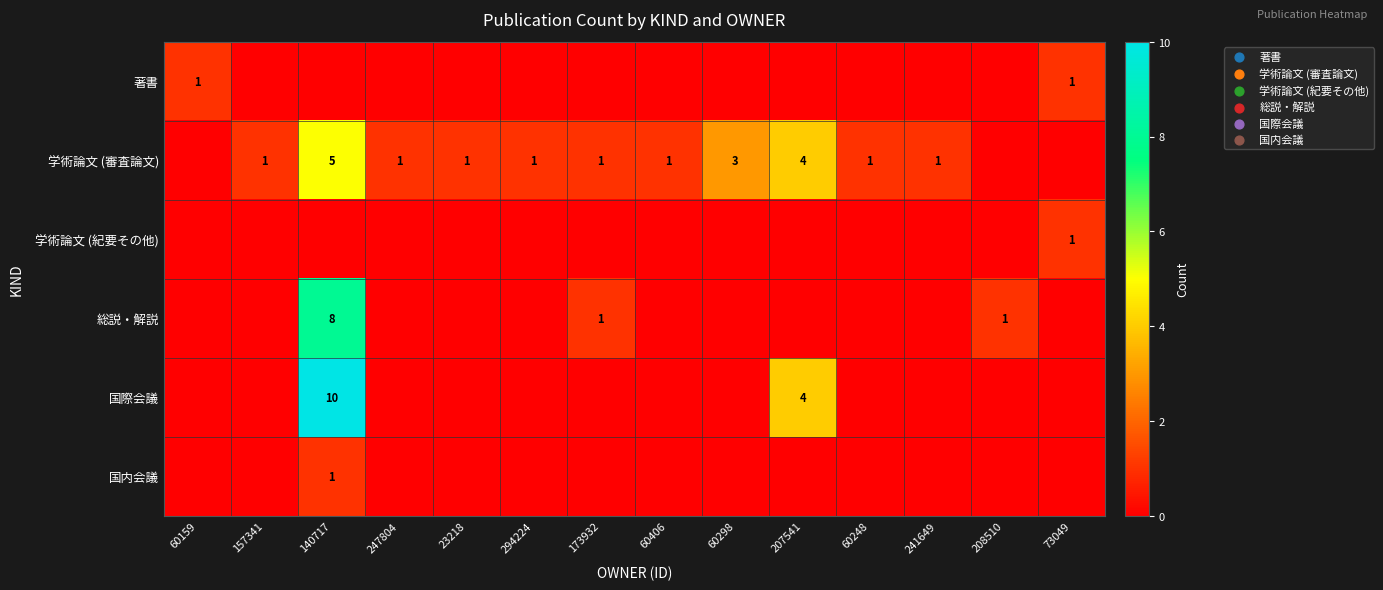

True or false: 著書 has a value of 1 at 73049.

True